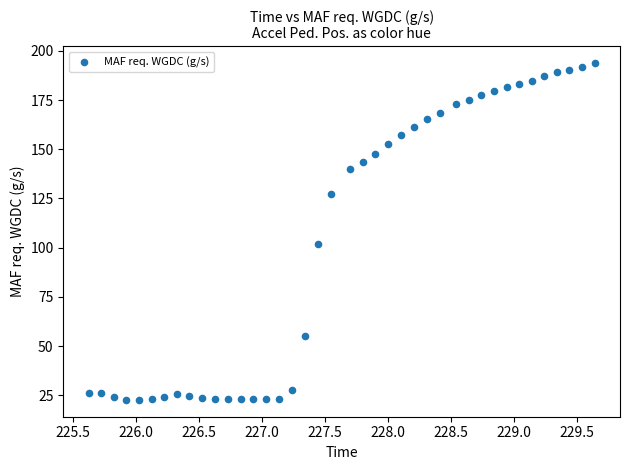

What is the range of Y values (max minus min)?

171.1